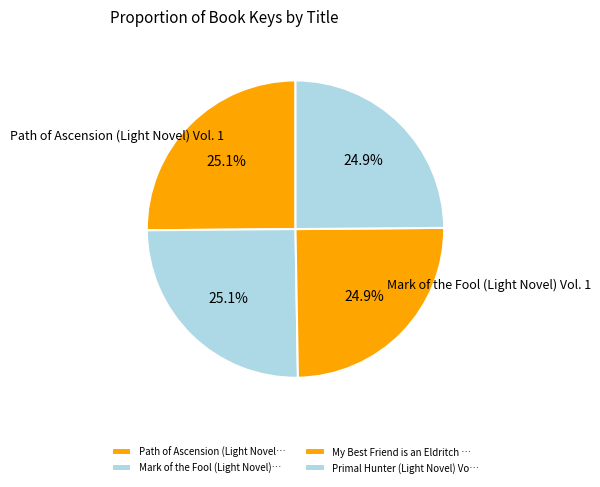

How many slices are in this pie chart?

4